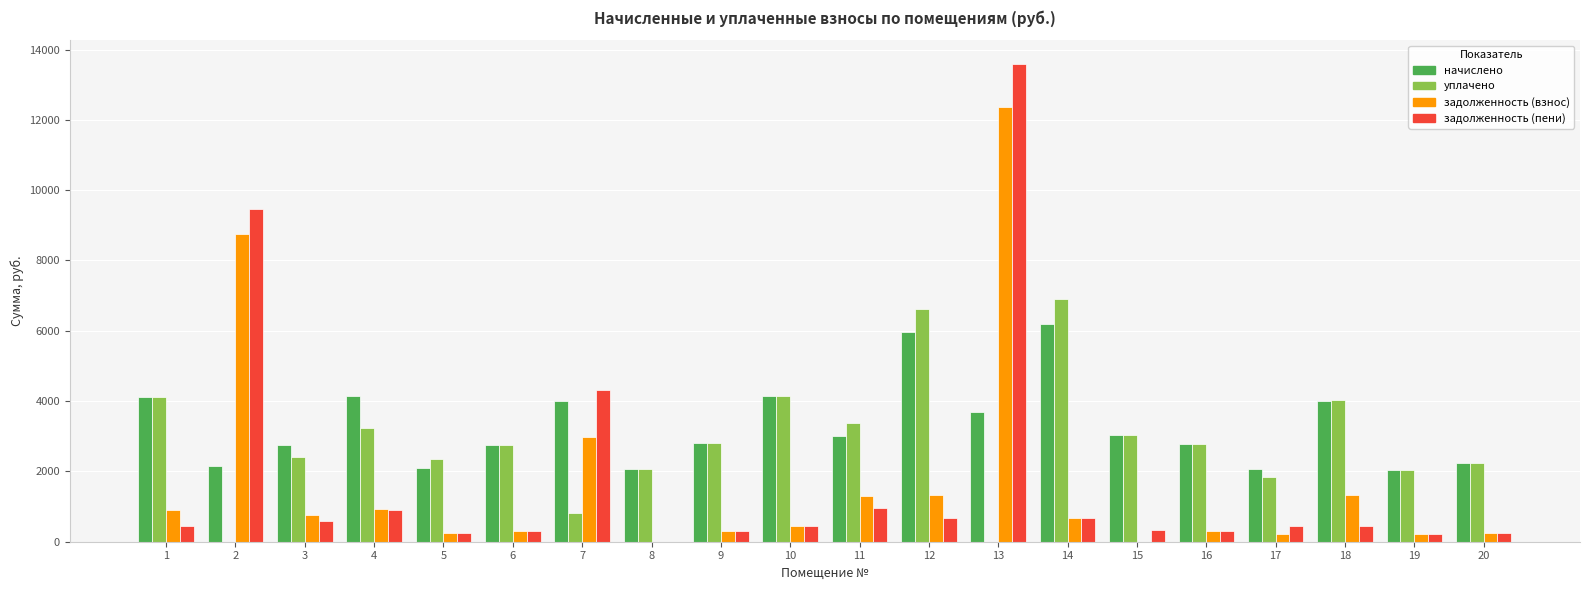

What are all the series names shown in the legend?

начислено, уплачено, задолженность (взнос), задолженность (пени)